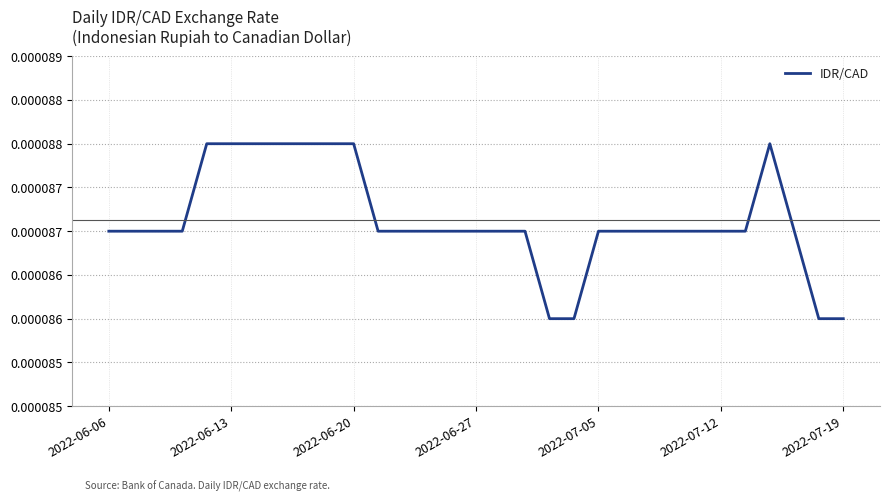

True or false: there are more than 2 points higher than both neighbors.

False